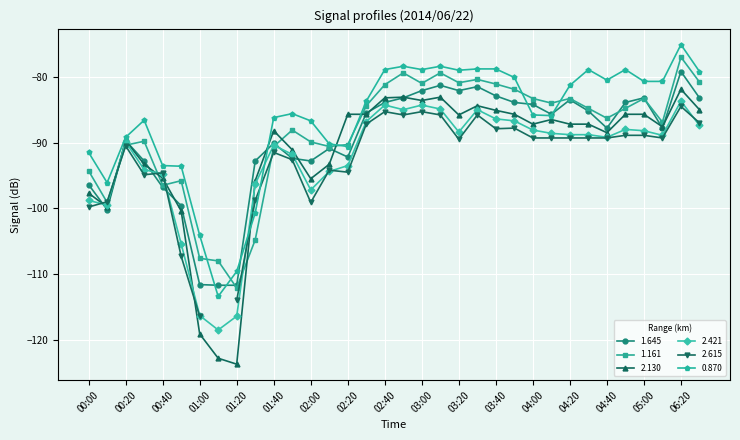

True or false: 2.130 has more than 1 interior local peaks.

True